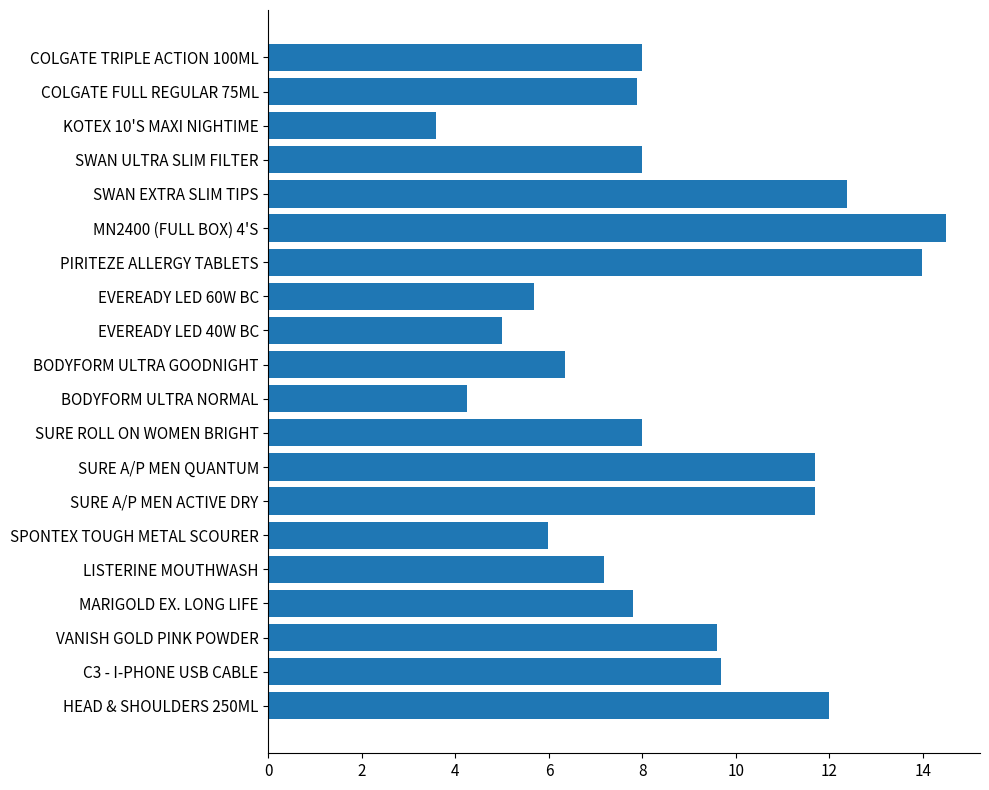

What is the change in value from SPONTEX TOUGH METAL SCOURER to SWAN EXTRA SLIM TIPS?

+6.4